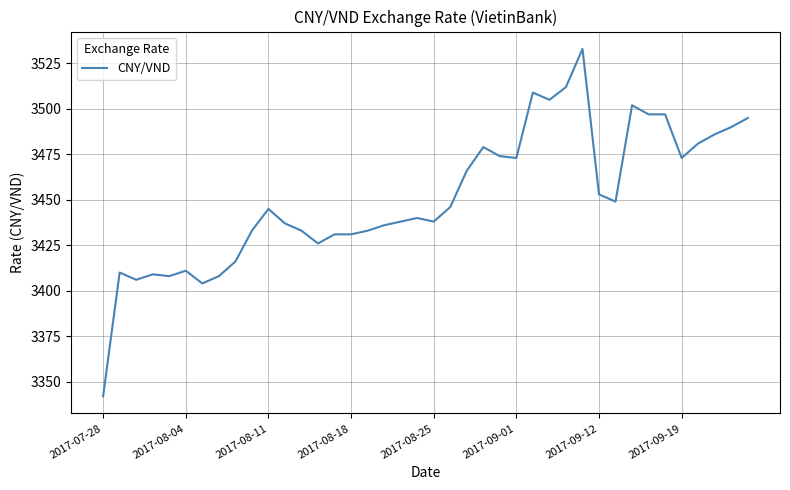

Count the number of categories in the chart.

40